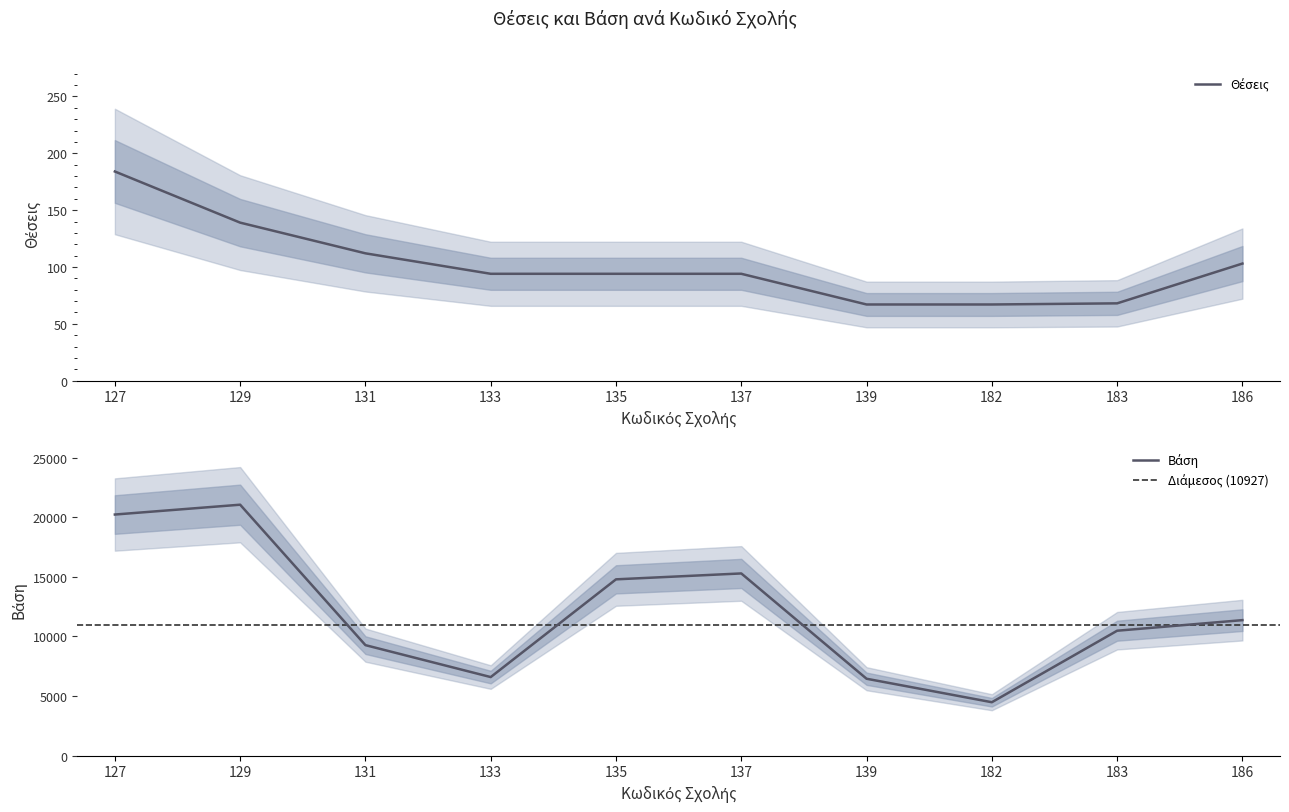

Where is Θέσεις nearest to the value 125?

131